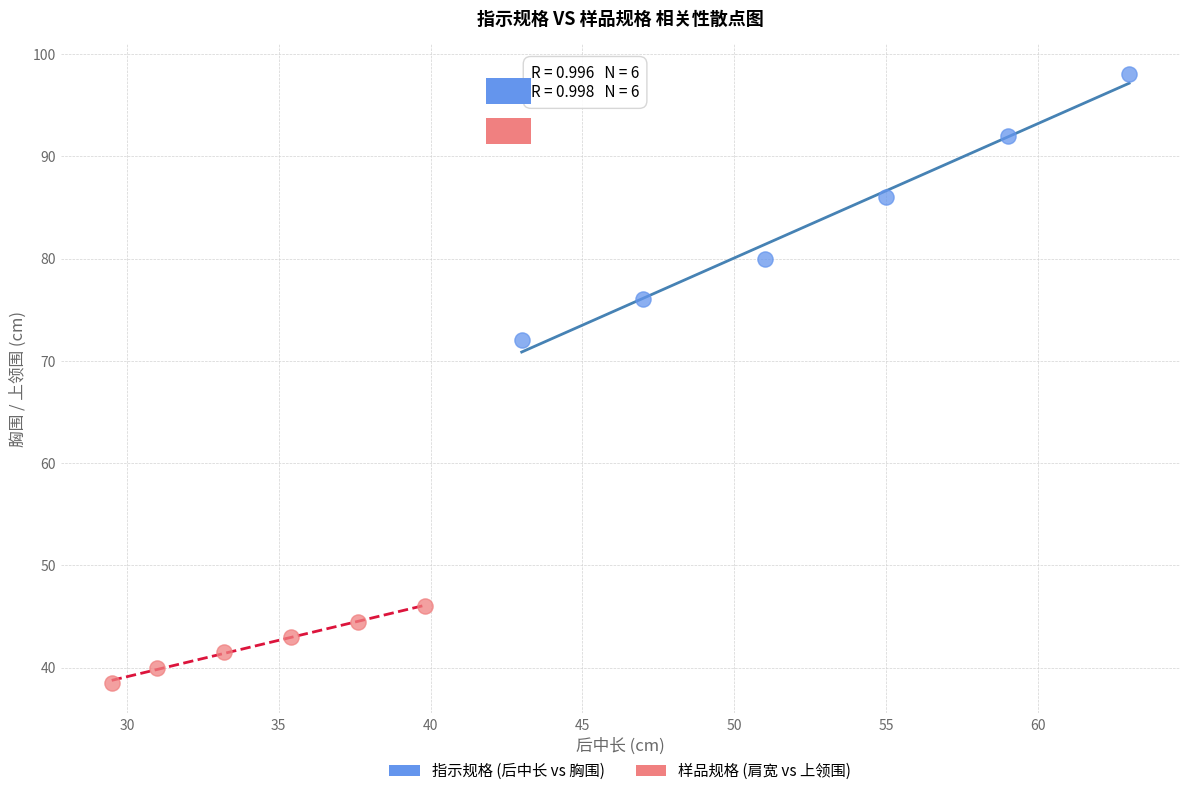

Which series has the widest spread of Y values?

指示规格 (后中长 vs 胸围)